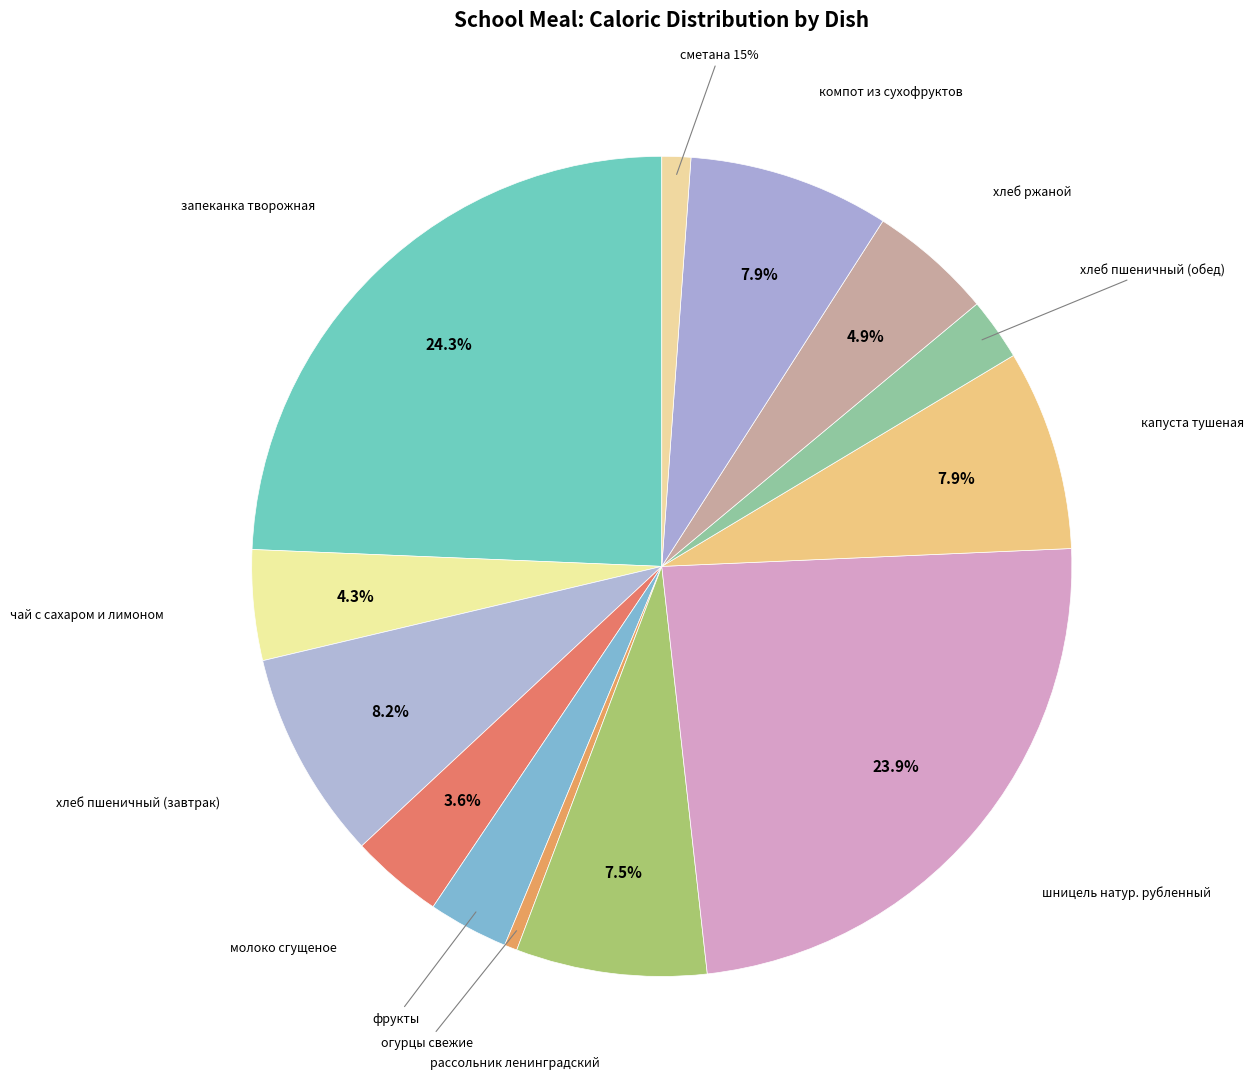

To the nearest percent, what portion does хлеб пшеничный (обед) represent?

2%